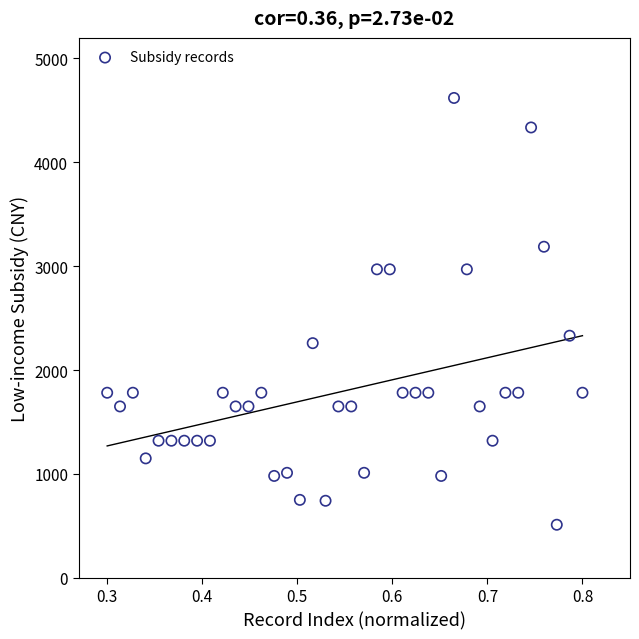

What Y value in the scatter plot is closest to 2565?

2331.0